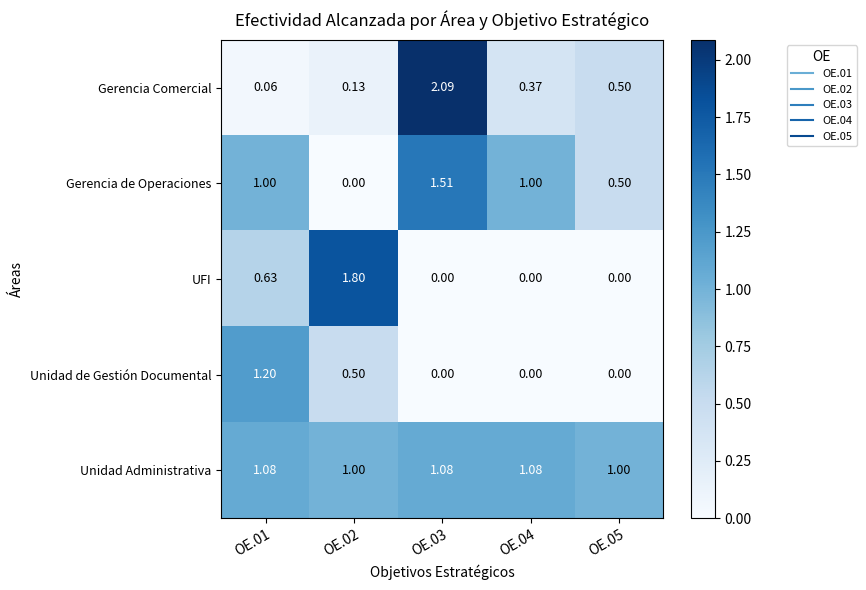

Which series has the largest range (max minus min)?

Gerencia Comercial